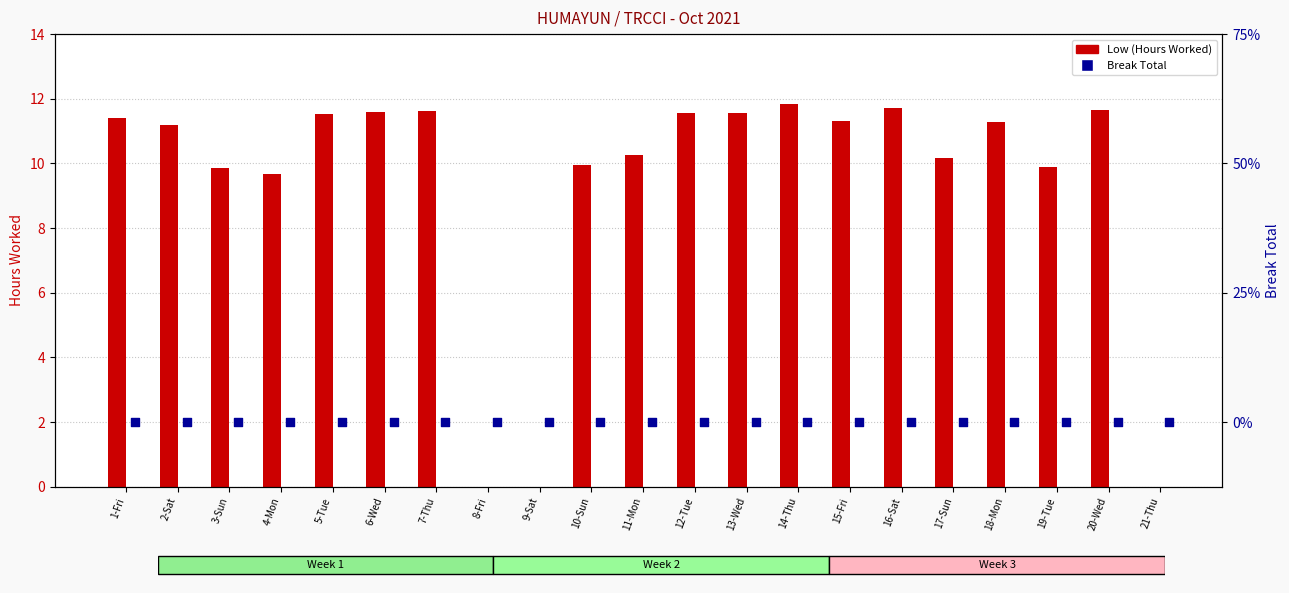

What are all the series names shown in the legend?

Low (Hours Worked), Break Total